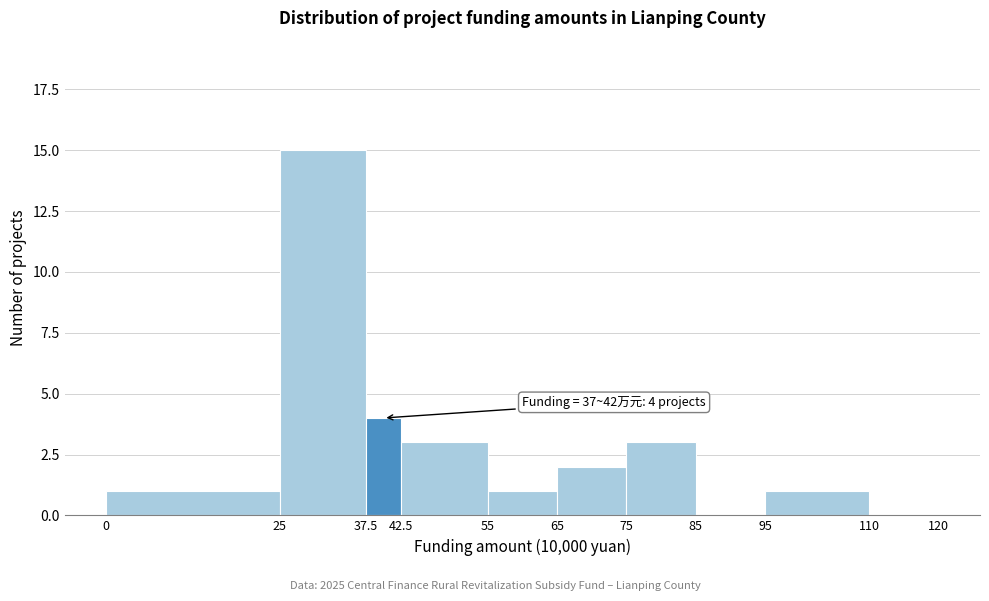

Over which range of the x-axis is the bar tallest?

25 to 37.5